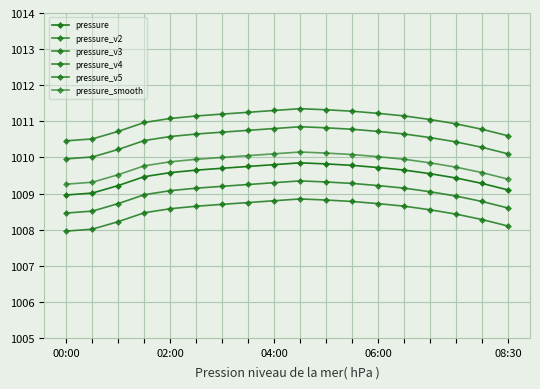

True or false: pressure_v5 has more than 0 points higher than both neighbors.

True